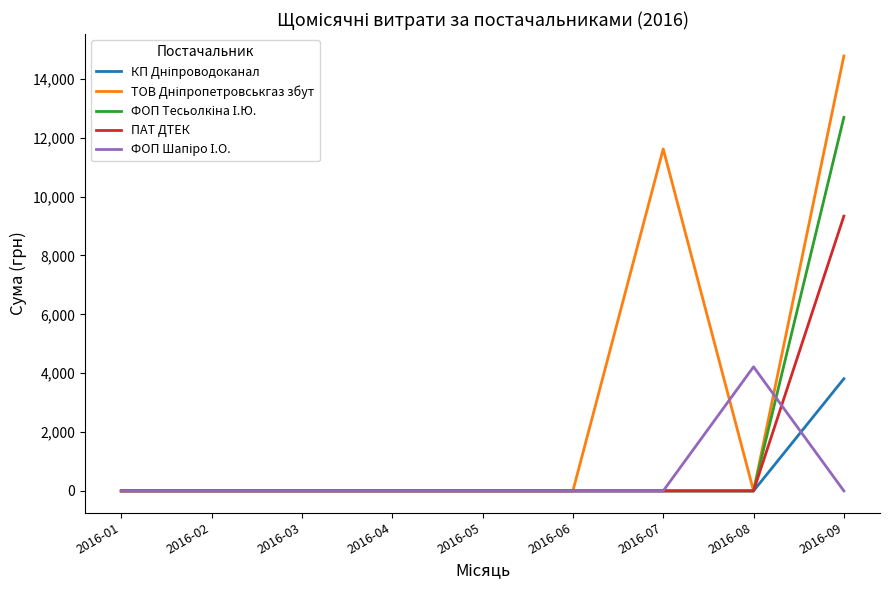

At which category is the sum across all series the highest?

2016-09